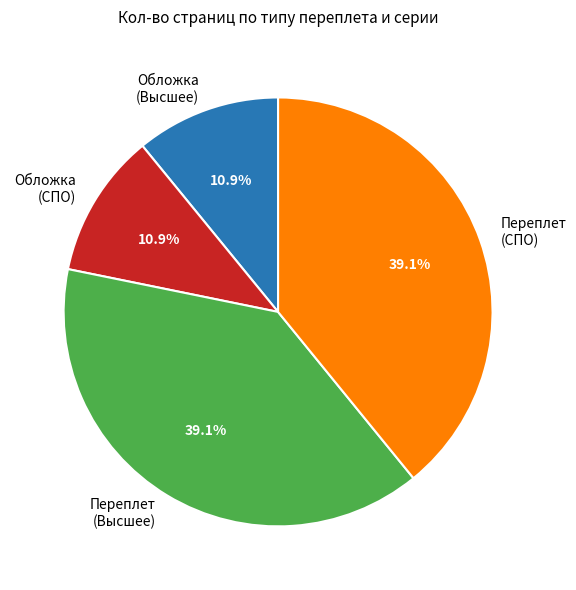

What is the total percentage of Переплет (СПО) and Обложка (СПО)?

50.0%